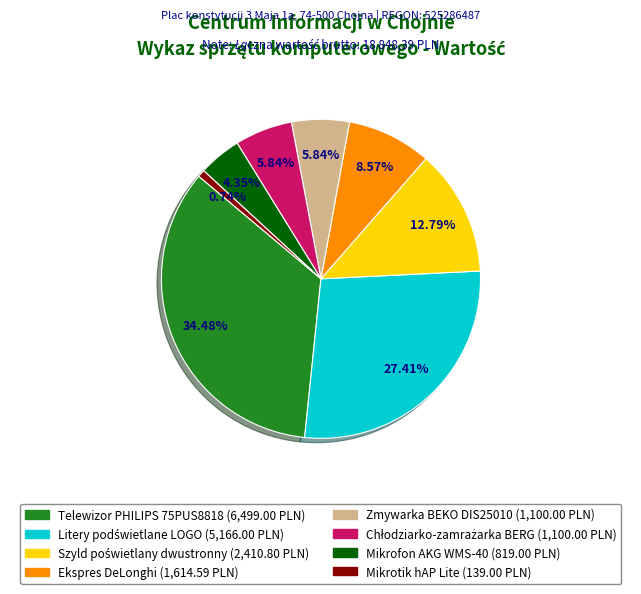

Does any single category account for the majority?

No